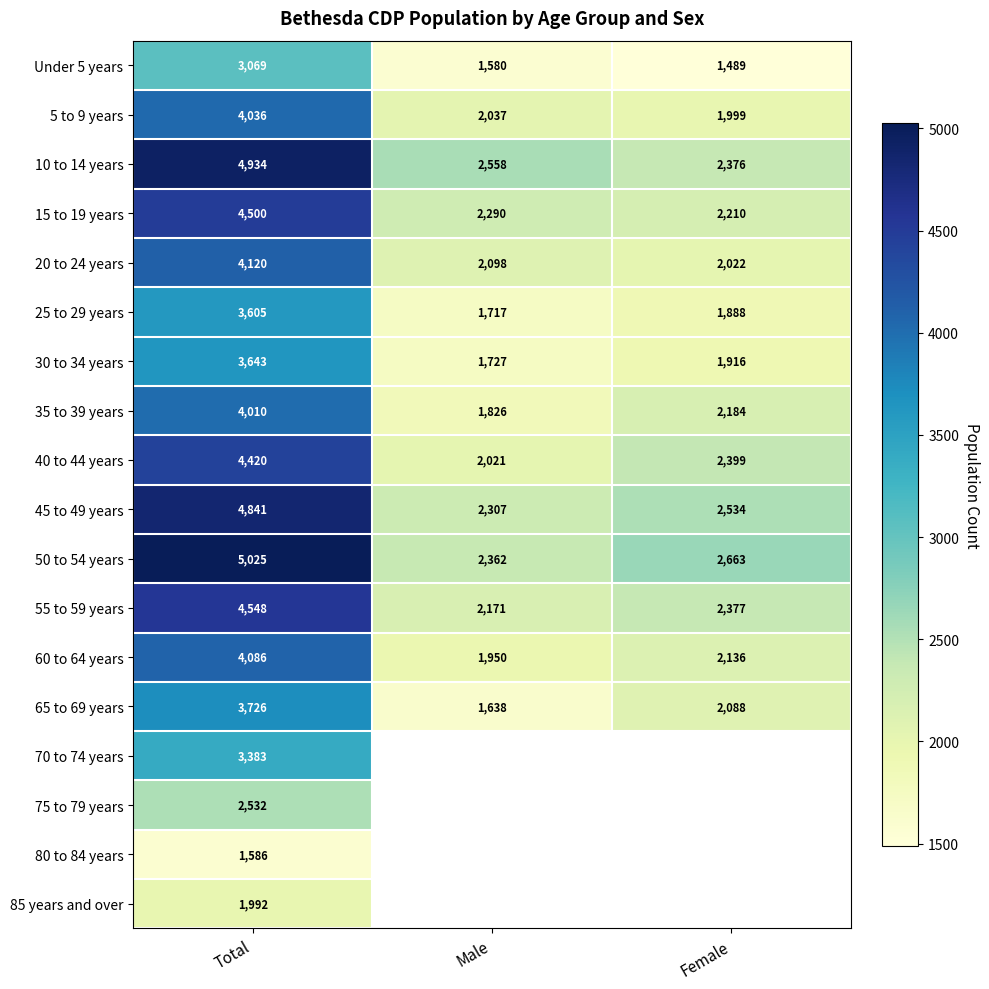

Between Male and Female, which is larger?

Male